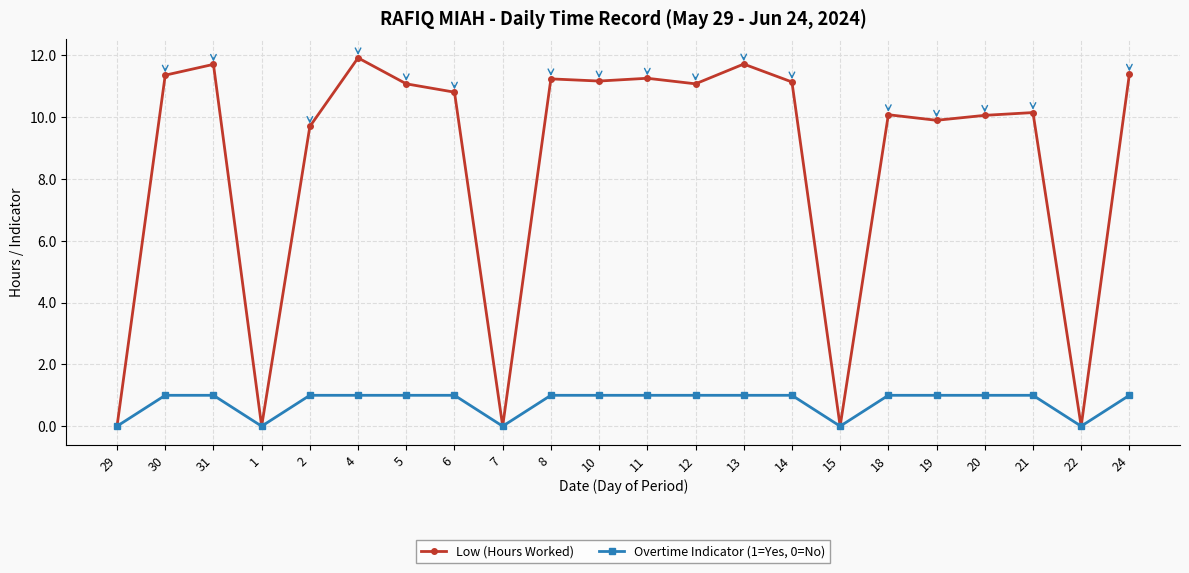

What is the label of the 15th point from the right?

6